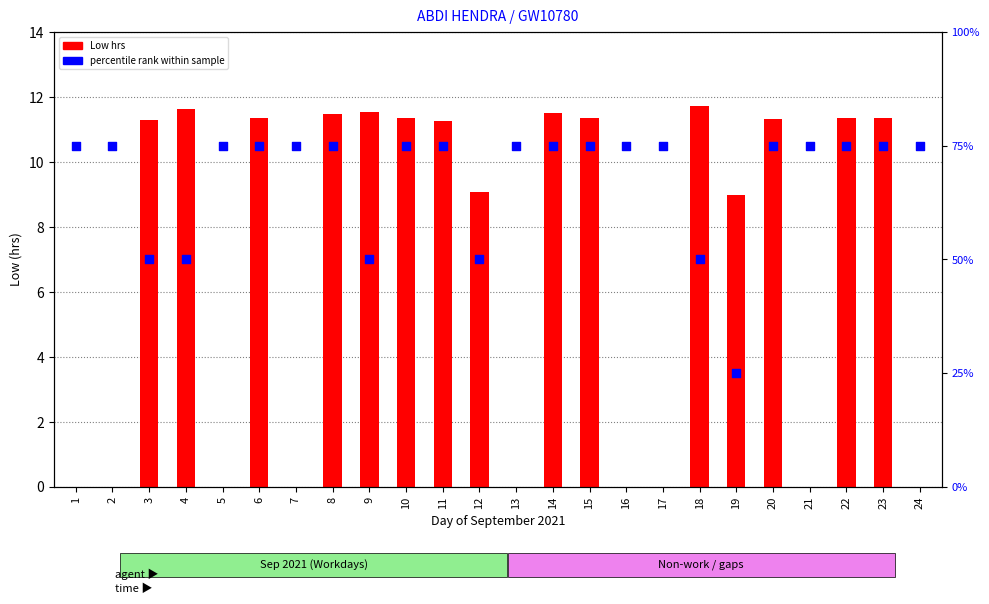

Which series has the largest Y range (max minus min)?

percentile rank